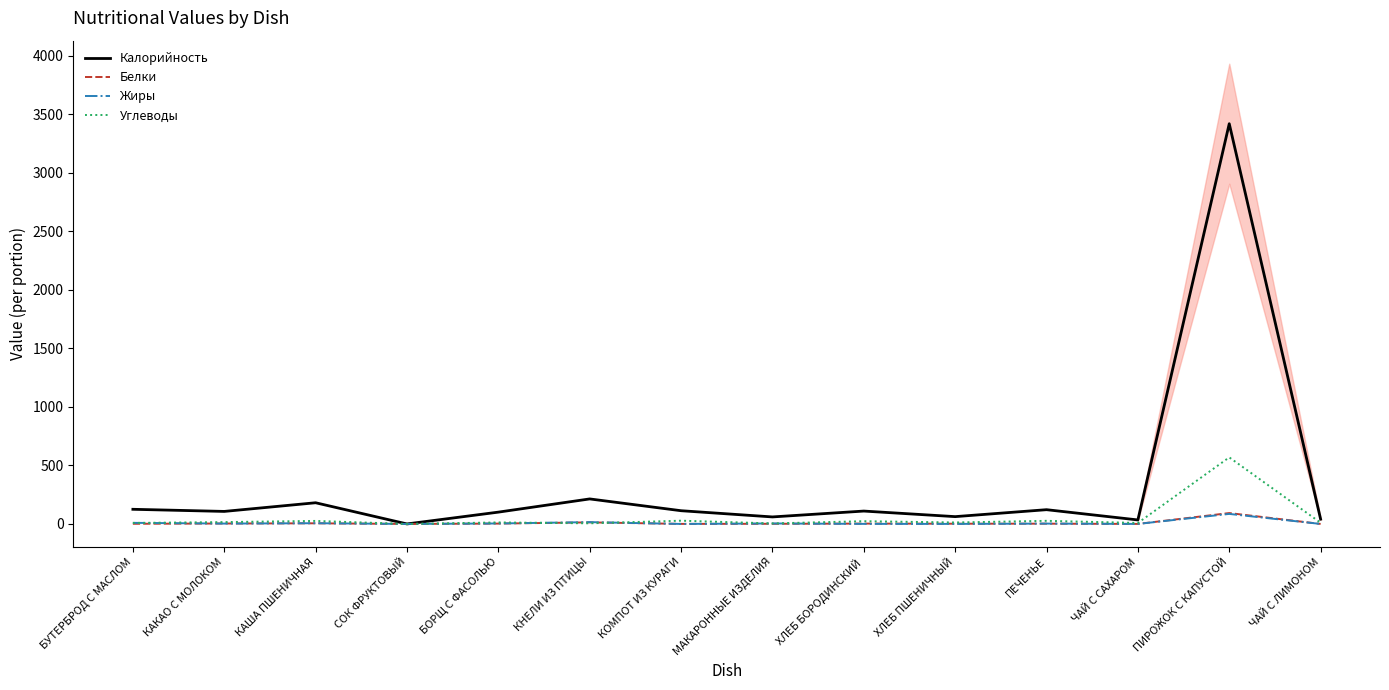

Reading left to right, transcribe all the data shown in this chart.

Калорийность: 125.1	107.0	181.0	0.0	100.9	213.7	113.0	59.9	110.0	62.5	121.8	34.2	3418.3	41.0
Белки: 1.4	3.7	5.5	0.0	3.1	13.5	0.4	1.2	3.0	2.0	2.2	0.2	93.0	0.1
Жиры: 9.4	3.2	6.2	0.0	4.1	15.4	0.0	4.1	0.5	0.2	3.0	0.1	85.7	0.0
Углеводы: 8.6	15.8	25.8	0.0	12.9	5.4	27.8	4.4	23.5	12.5	26.6	8.4	568.7	10.2